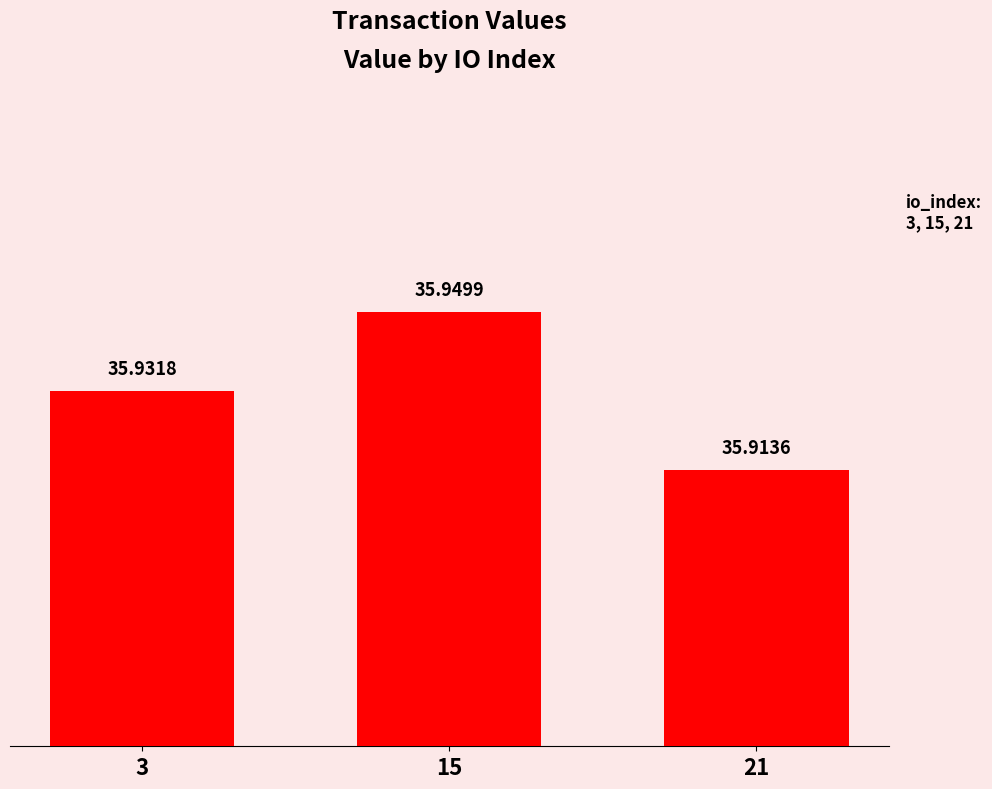

Is it true that the value at 21 is 51.1?

False